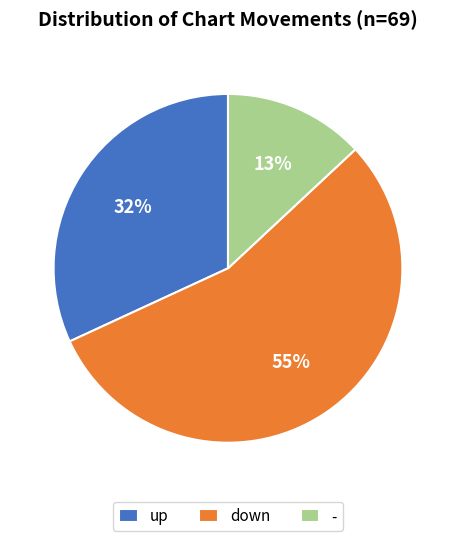

To the nearest percent, what is the average slice percentage?

33%